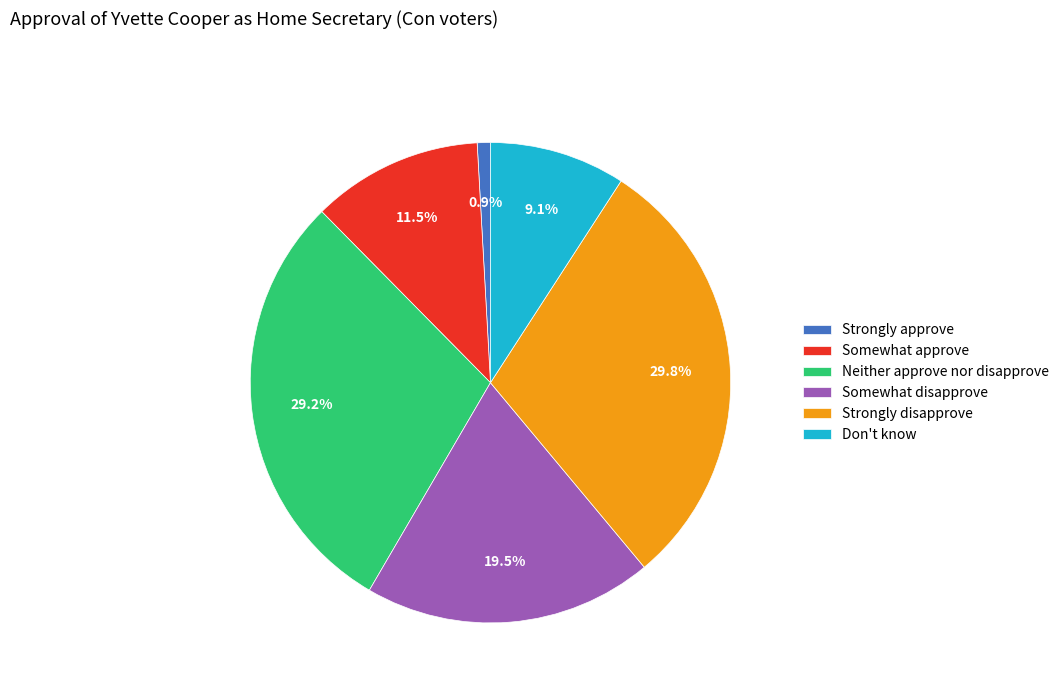

To the nearest percent, what portion does Don't know represent?

9%